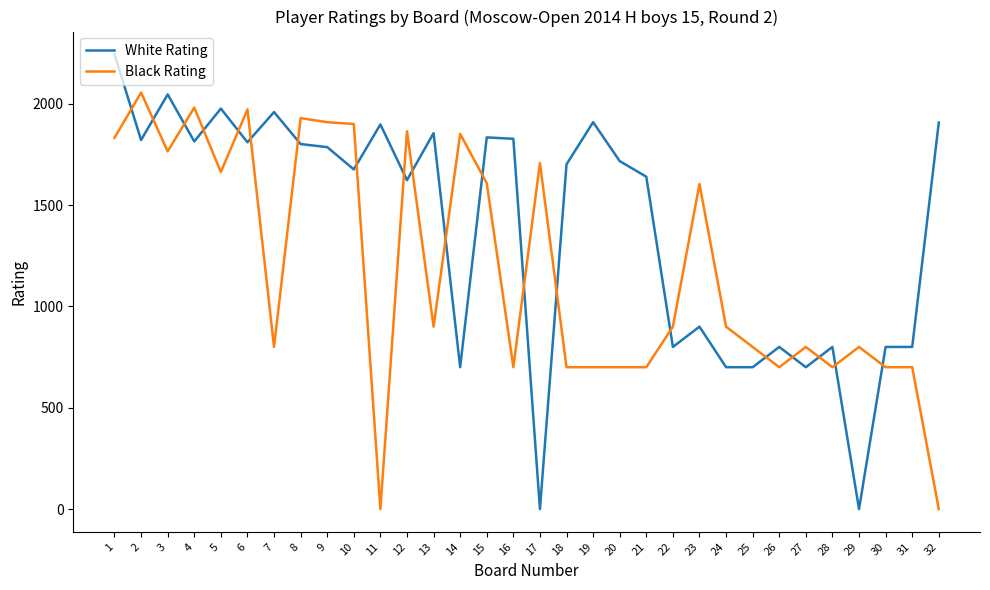

Rank the series by their maximum value, from lowest to highest.

Black Rating, White Rating